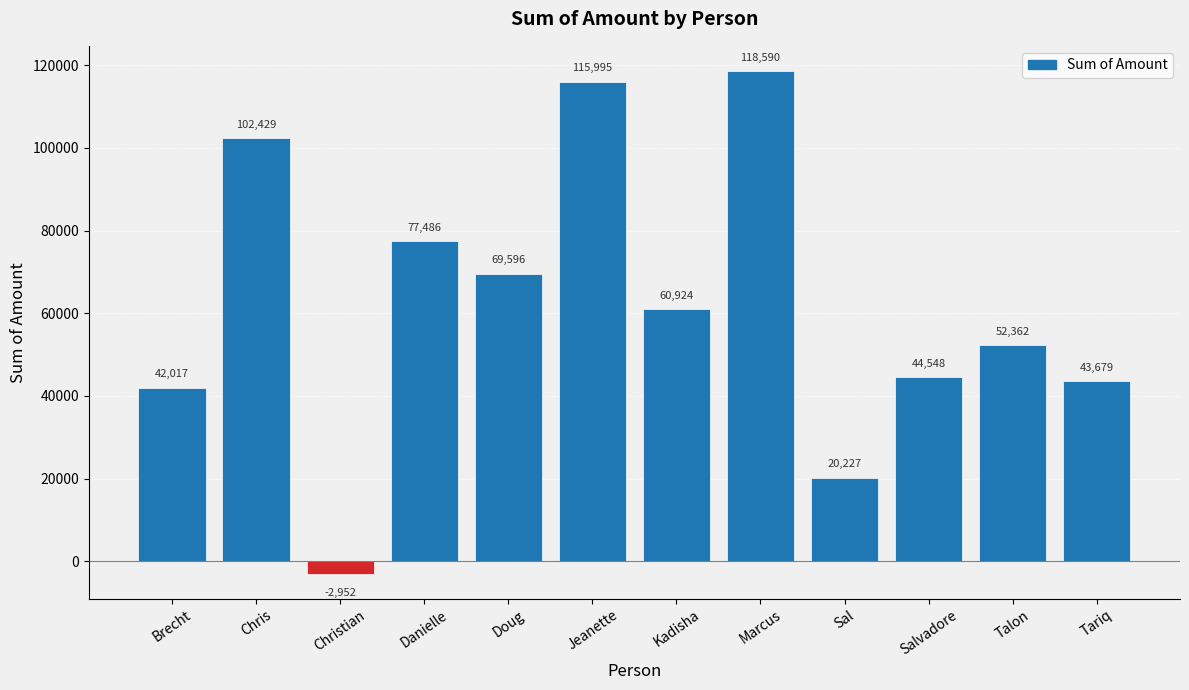

The value at Talon is 73703.7. True or false?

False